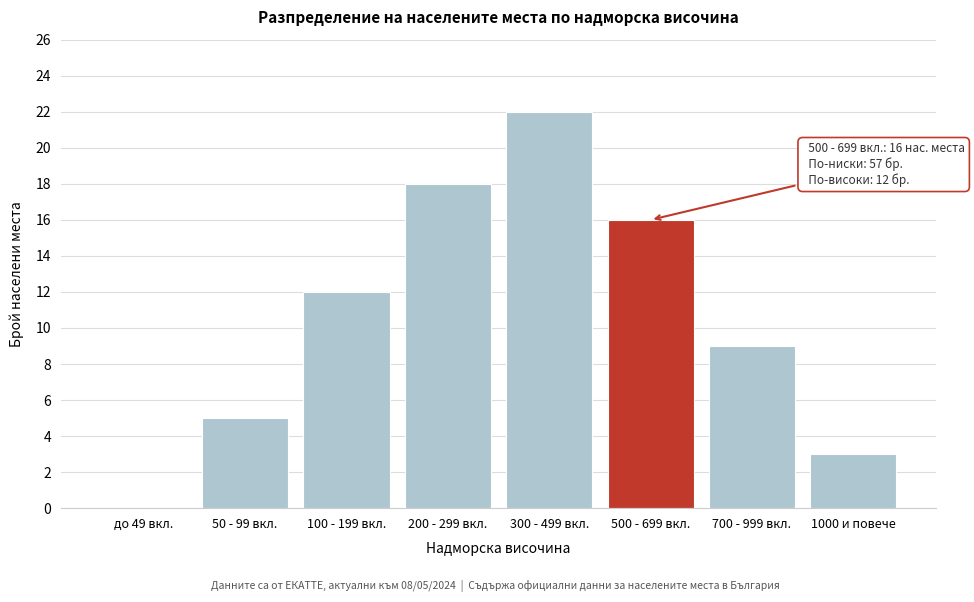

Reading right to left, transcribe all the data shown in this chart.

1000 и повече=3	700 - 999 вкл.=9	500 - 699 вкл.=16	300 - 499 вкл.=22	200 - 299 вкл.=18	100 - 199 вкл.=12	50 - 99 вкл.=5	до 49 вкл.=0